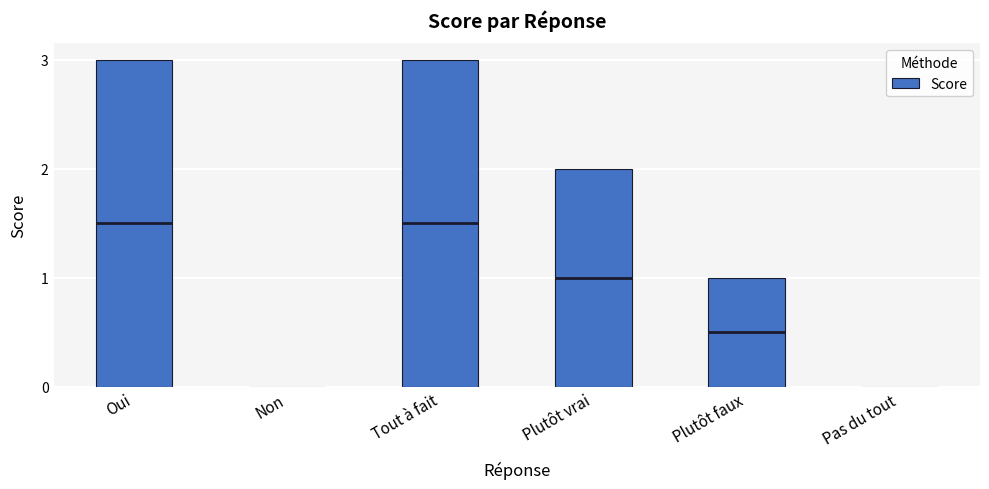

What is the change in value from Oui to Non?

-3